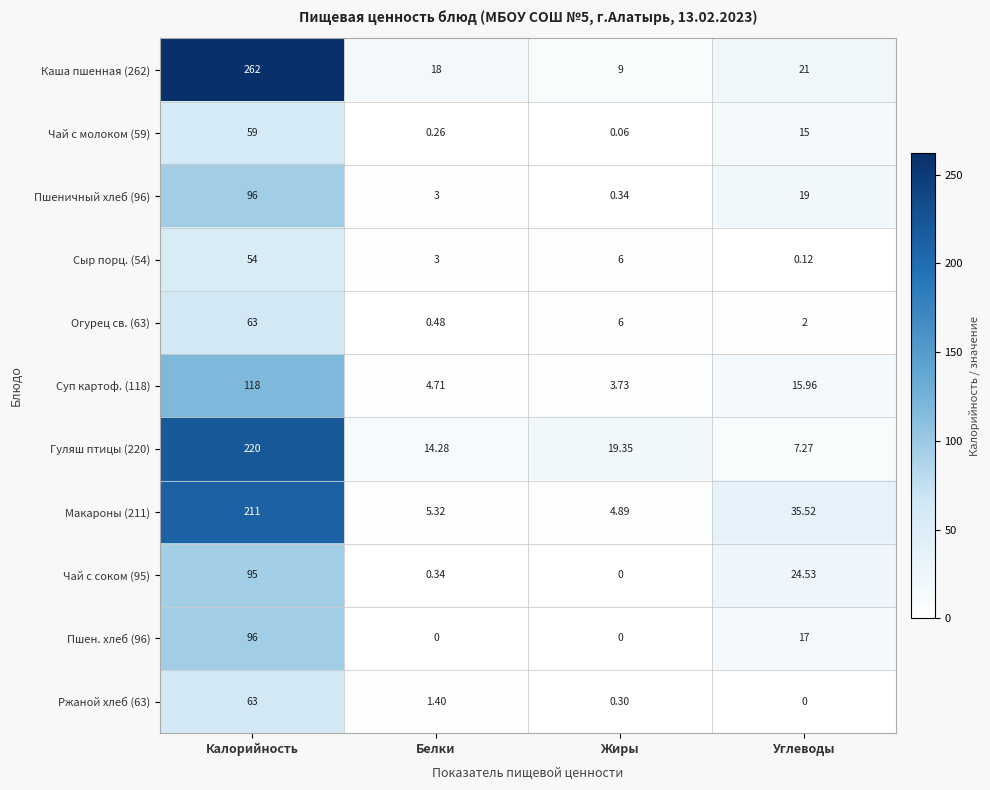

Which category has the highest value across all series?

Калорийность